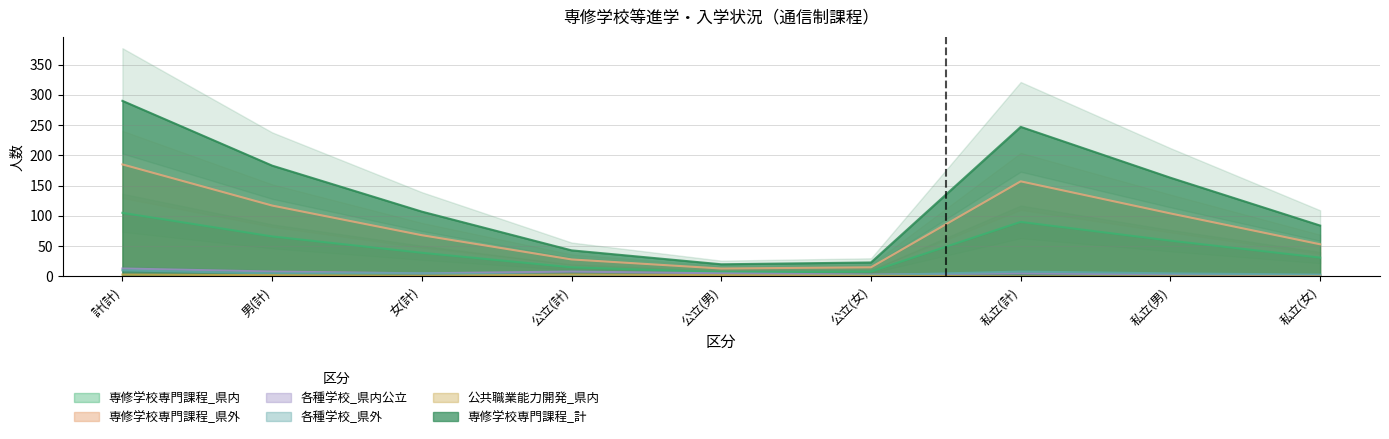

What is the difference between the maximum and minimum values in the 専修学校専門課程_県外 series?

172